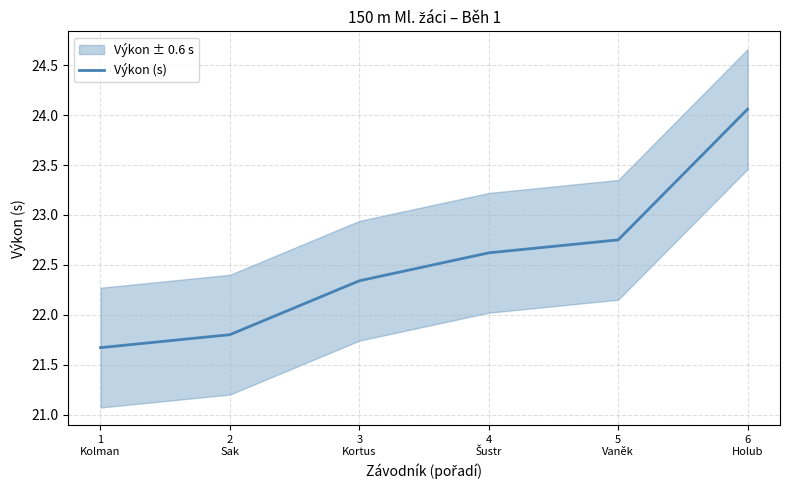

The chart shows a value of 8.6 at 5
Vaněk. True or false?

False